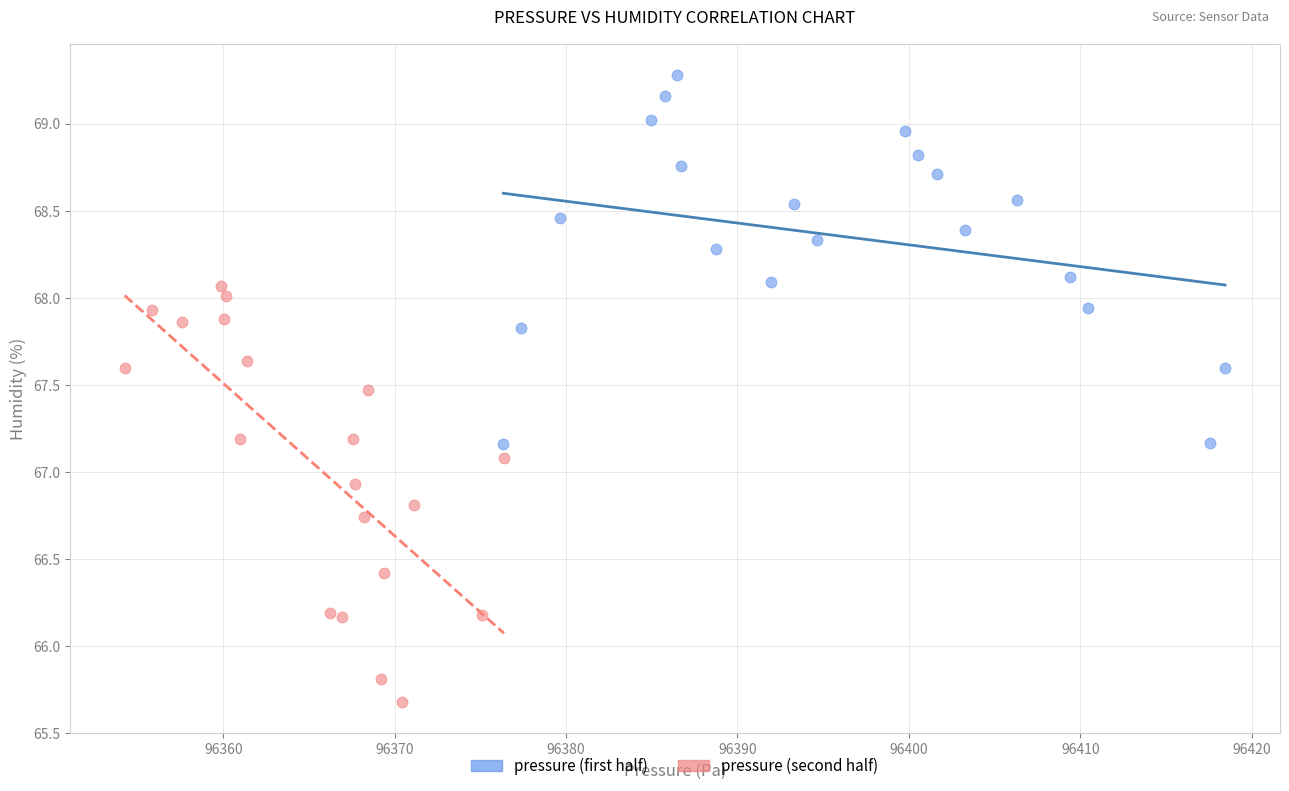

Which series reaches the minimum Y coordinate?

pressure (second half)